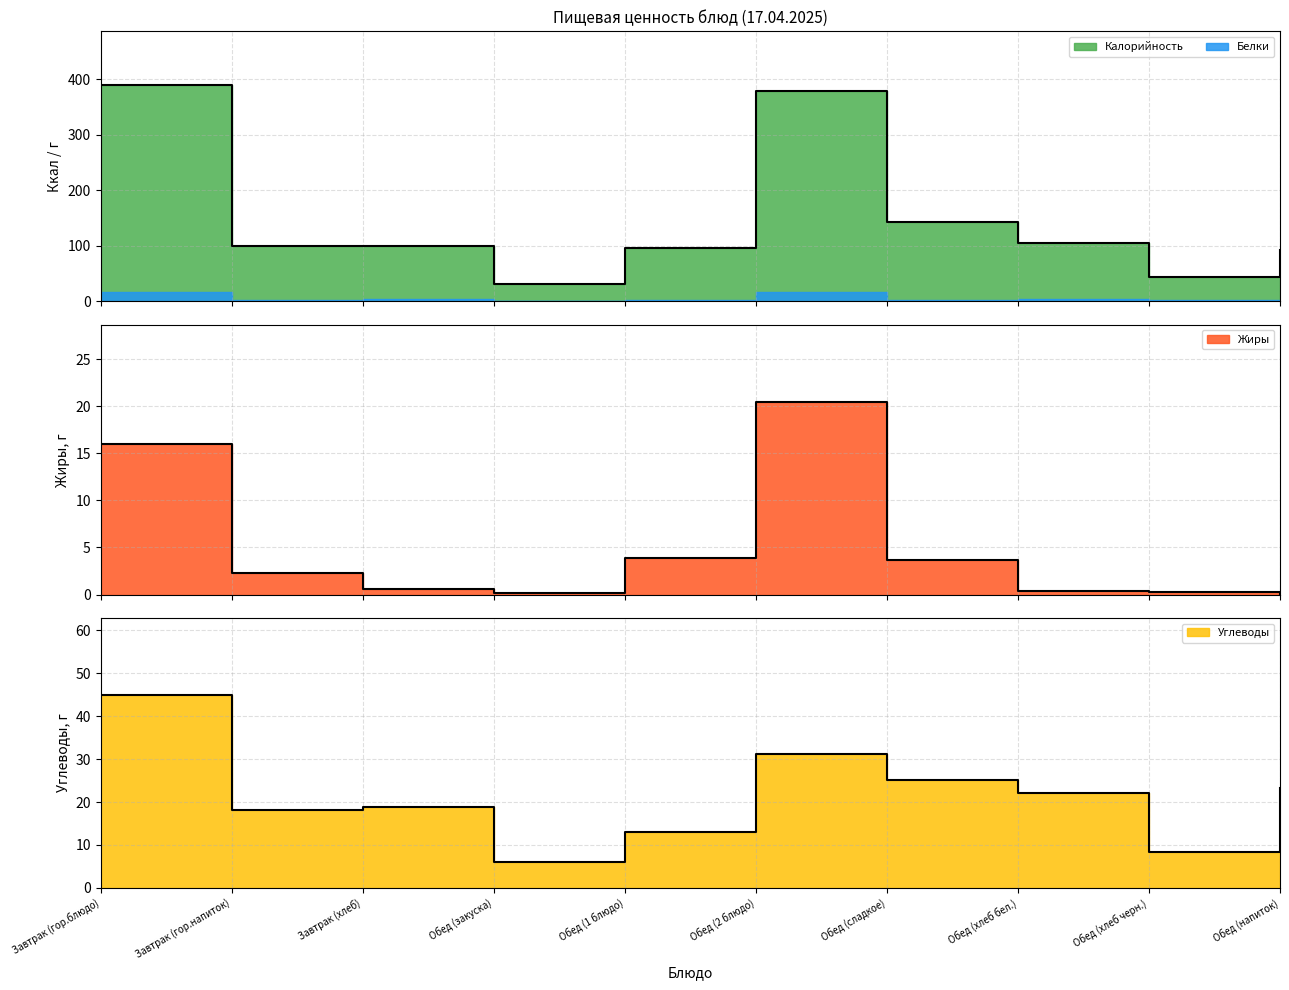

Which series has the widest spread of values?

Калорийность